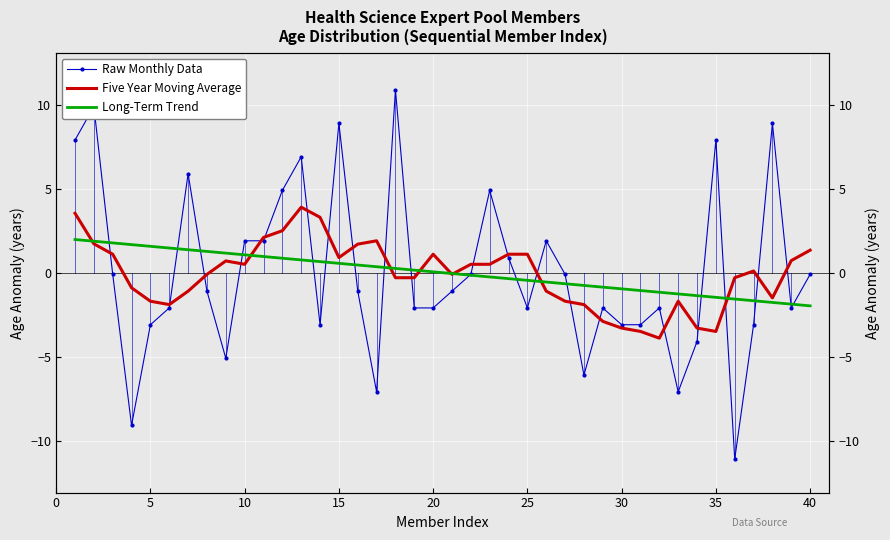

Reading left to right, what are all the values shown in this chart?

Raw Monthly Data: 7.9	9.9	-0.1	-9.1	-3.1	-2.1	5.9	-1.1	-5.1	1.9	1.9	4.9	6.9	-3.1	8.9	-1.1	-7.1	10.9	-2.1	-2.1	-1.1	-0.1	4.9	0.9	-2.1	1.9	-0.1	-6.1	-2.1	-3.1	-3.1	-2.1	-7.1	-4.1	7.9	-11.1	-3.1	8.9	-2.1	-0.1
Five Year Moving Average: 3.5	1.7	1.1	-0.9	-1.7	-1.9	-1.1	-0.1	0.7	0.5	2.1	2.5	3.9	3.3	0.9	1.7	1.9	-0.3	-0.3	1.1	-0.1	0.5	0.5	1.1	1.1	-1.1	-1.7	-1.9	-2.9	-3.3	-3.5	-3.9	-1.7	-3.3	-3.5	-0.3	0.1	-1.5	0.7	1.3
Long-Term Trend: 2.0	1.9	1.8	1.7	1.6	1.5	1.4	1.3	1.2	1.1	1.0	0.9	0.8	0.7	0.6	0.5	0.4	0.3	0.2	0.1	-0.1	-0.2	-0.3	-0.4	-0.5	-0.6	-0.7	-0.8	-0.9	-1.0	-1.1	-1.2	-1.3	-1.4	-1.5	-1.6	-1.7	-1.8	-1.9	-2.0